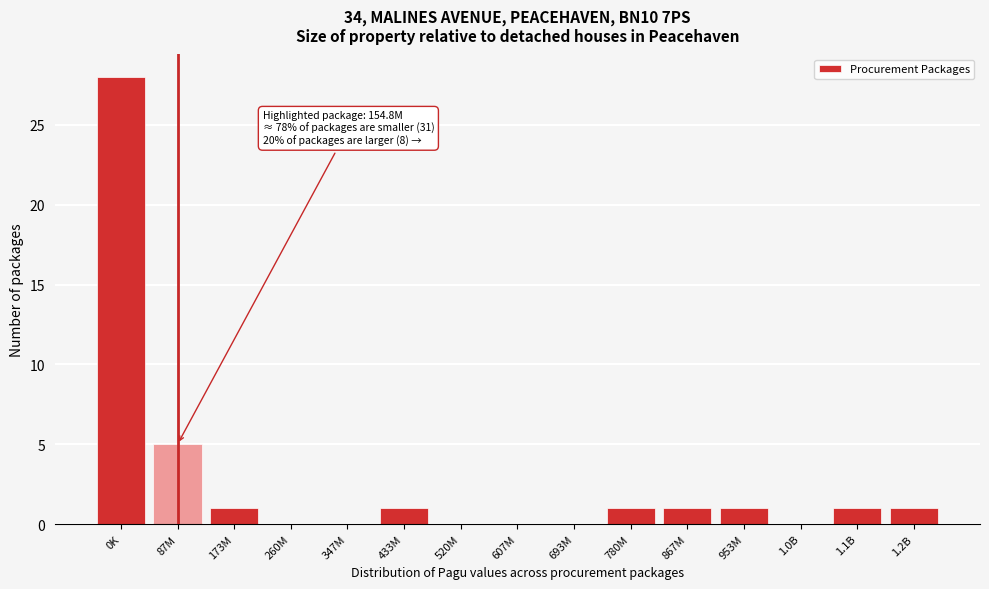

Reading right to left, list all the values displayed in this chart.

1.2B=1	1.1B=1	1.0B=0	953M=1	867M=1	780M=1	693M=0	607M=0	520M=0	433M=1	347M=0	260M=0	173M=1	87M=5	0K=28